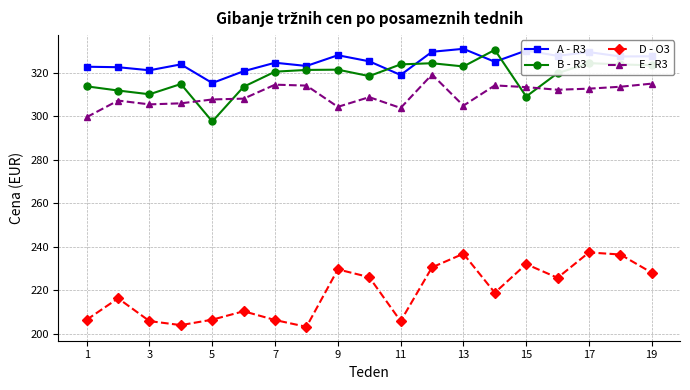

True or false: A - R3 has more than 2 points higher than both neighbors.

True